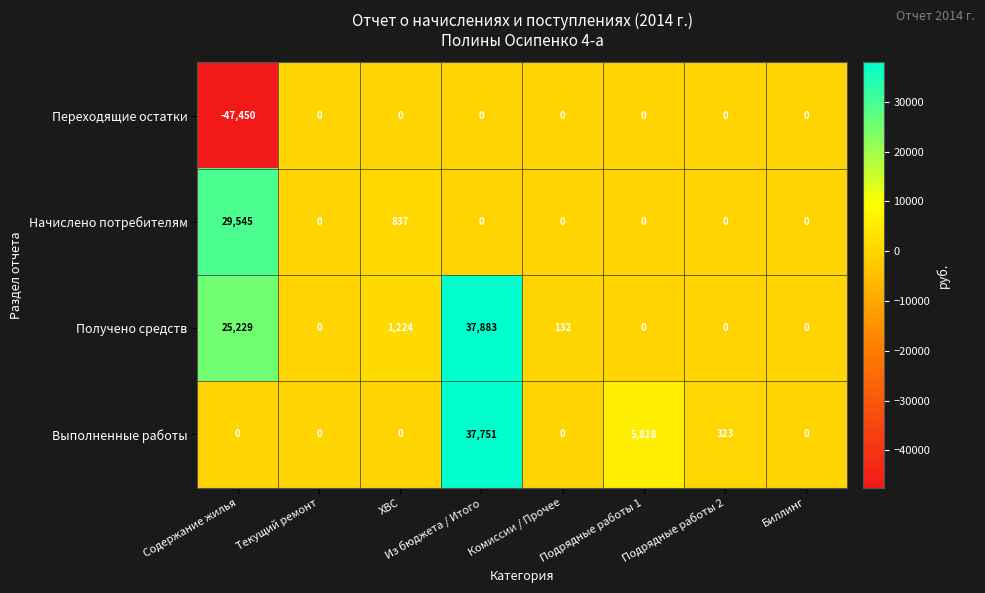

Is it true that Получено средств equals 0 at Текущий ремонт?

True